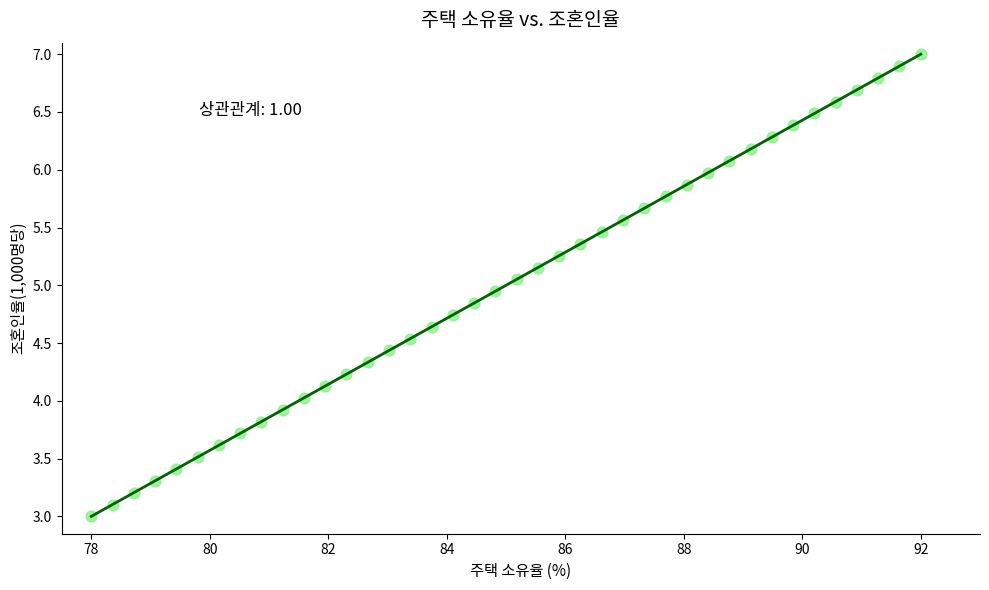

What is the range of X values (max minus min)?

14.0